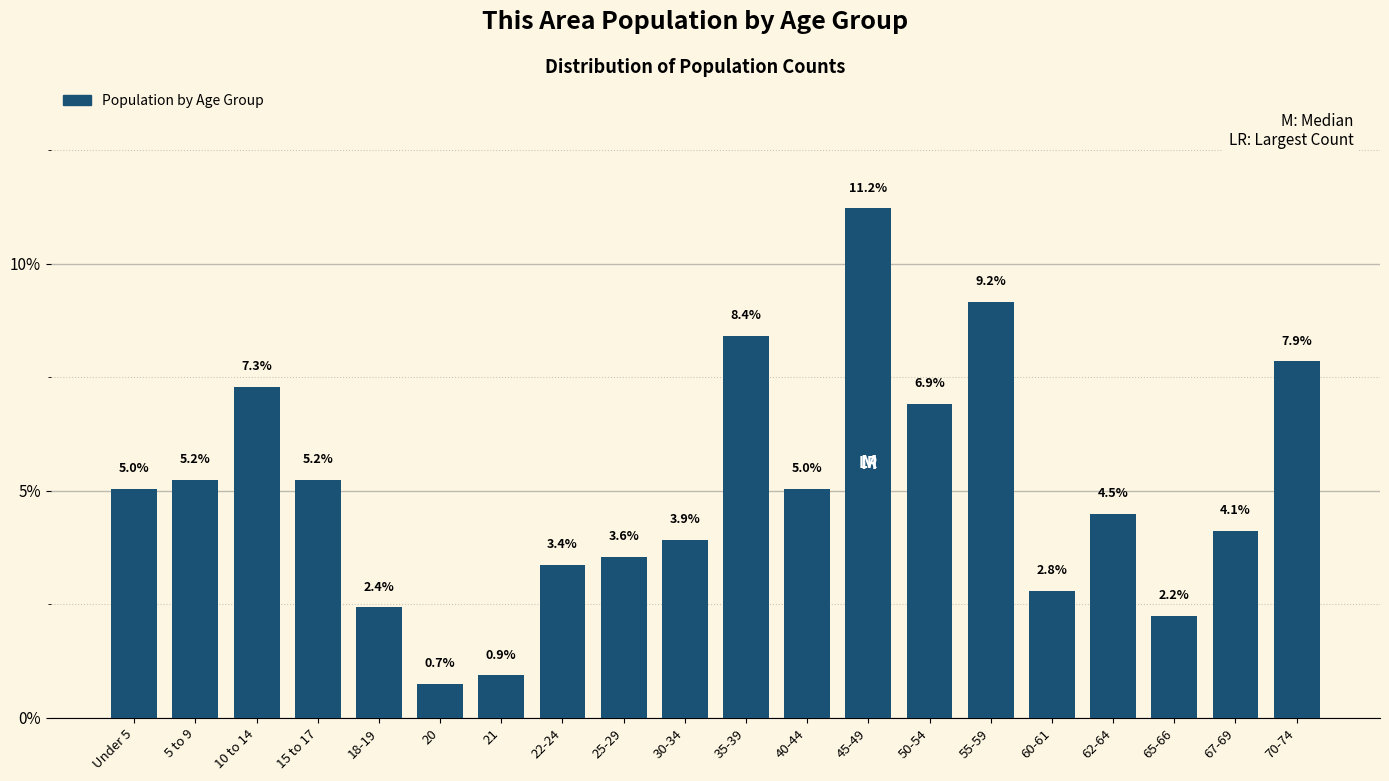

Reading left to right, what are all the values shown in this chart?

5.0	5.2	7.3	5.2	2.4	0.7	0.9	3.4	3.6	3.9	8.4	5.0	11.2	6.9	9.2	2.8	4.5	2.2	4.1	7.9